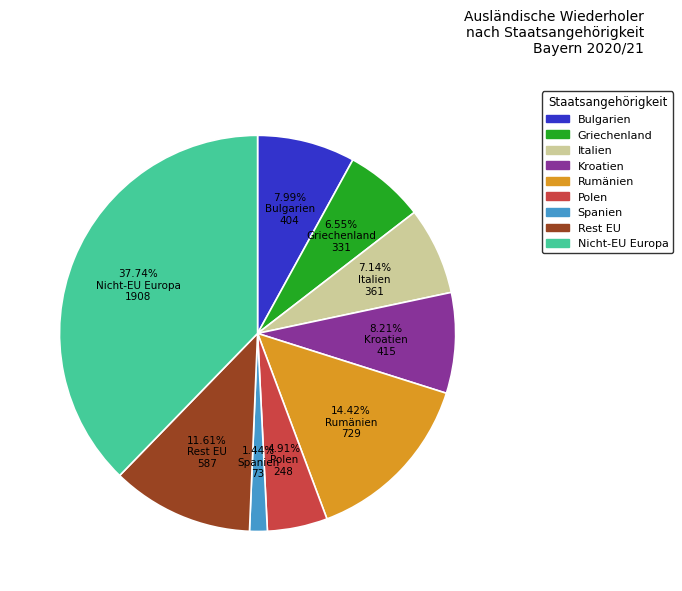

Is there a majority slice in this chart?

No